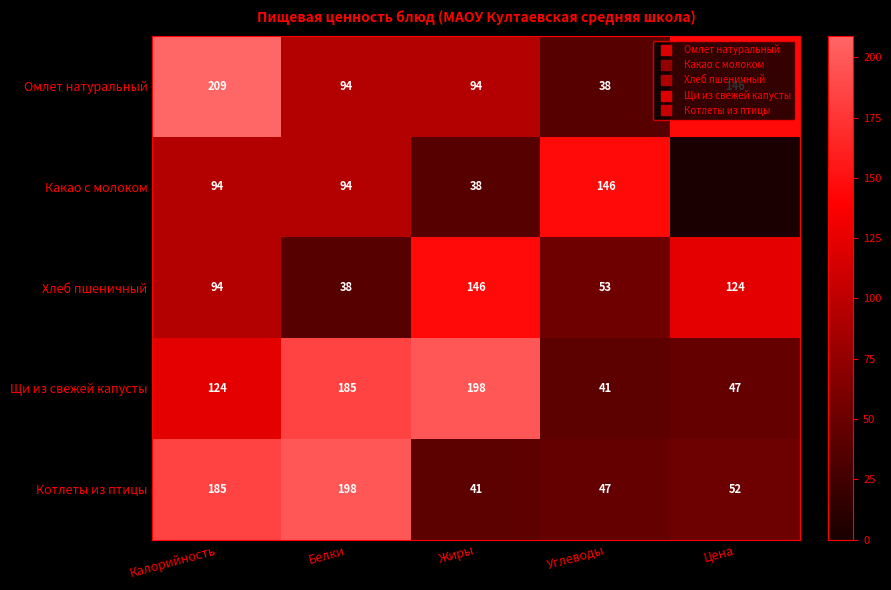

Where is Какао с молоком nearest to the value 73?

Калорийность